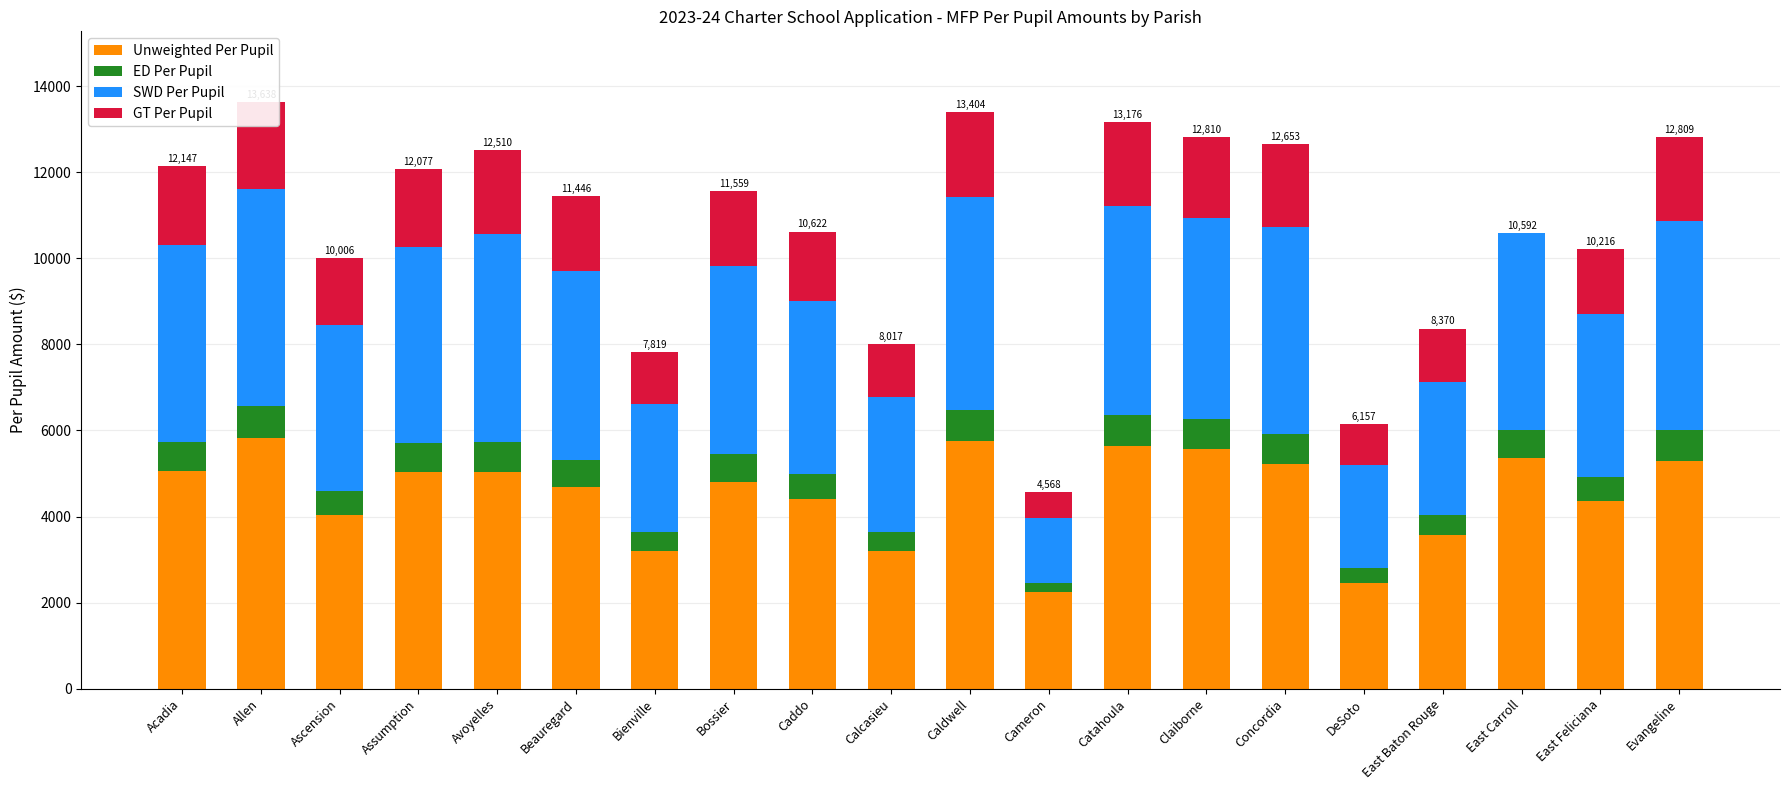

Between East Carroll and Avoyelles, which is larger?

East Carroll